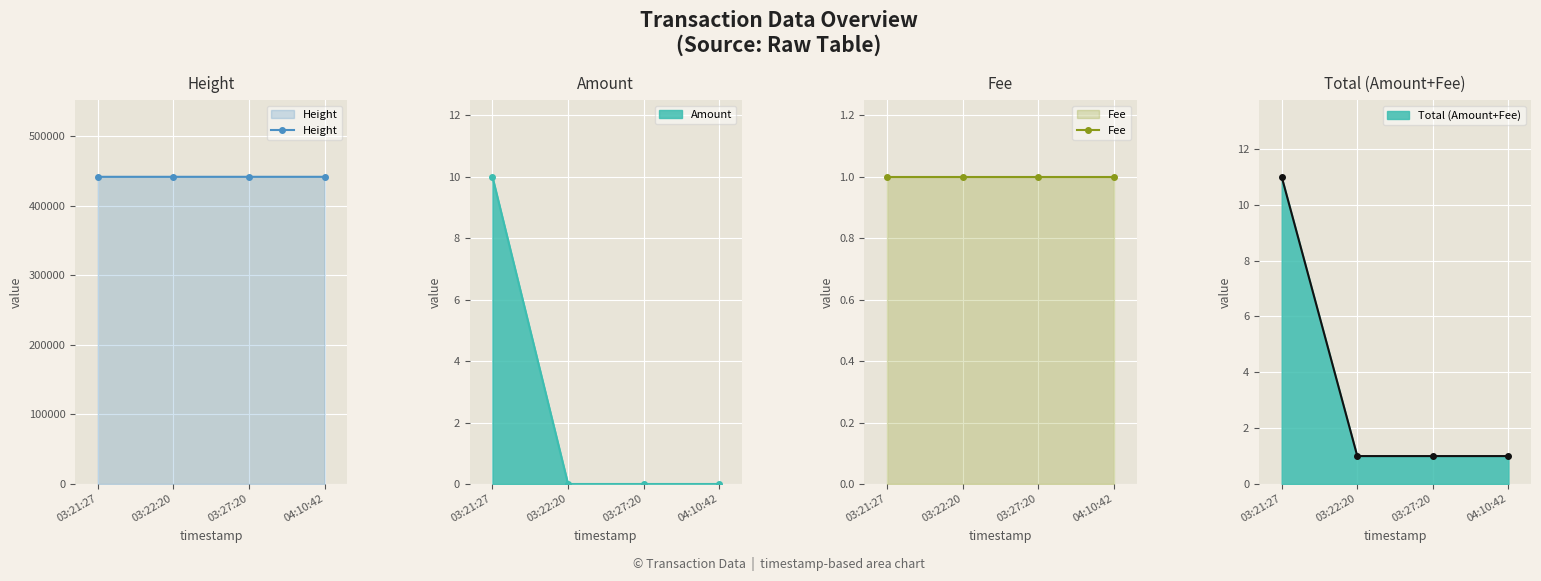

True or false: Fee and Height intersect in this chart.

False